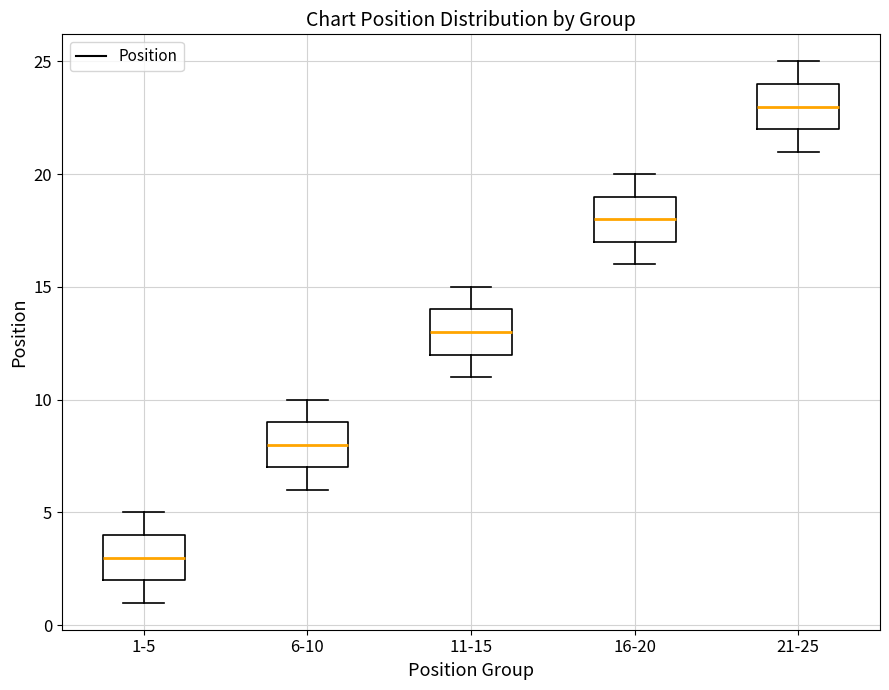

Which box's median line is the highest?

21-25